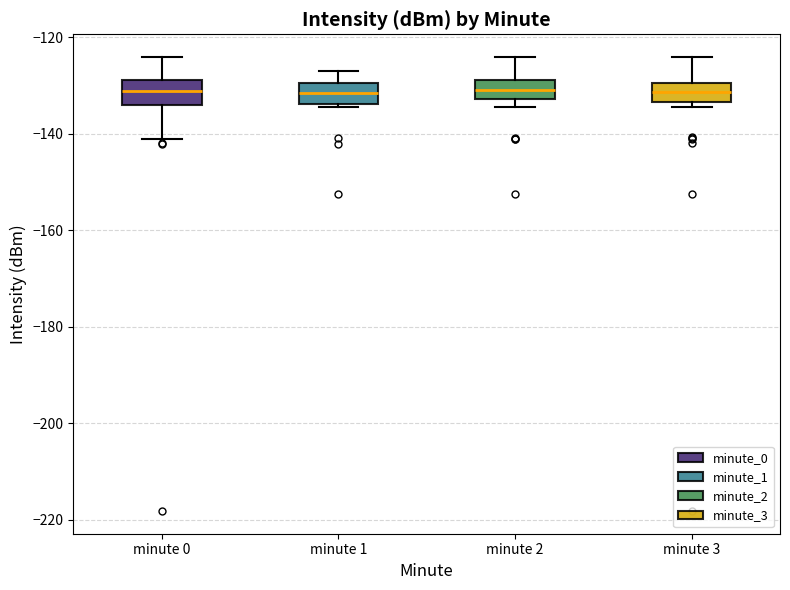

Reading left to right, read every box against the y-axis: the position of its median line, the range the box covers, and the ends of its whiskers. The values are not printed on the chart, so give them approximately, as read against the axis.

minute 0: median -132, box -134 to -128, whiskers -140 to -124
minute 1: median -132, box -134 to -130, whiskers -134 to -128
minute 2: median -130, box -132 to -128, whiskers -134 to -124
minute 3: median -132, box -134 to -130, whiskers -134 (just below the box's lower edge) to -124